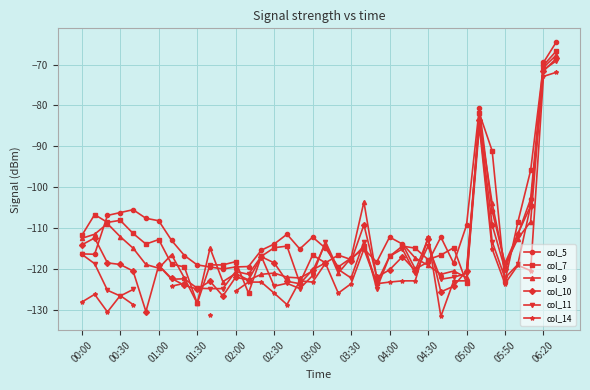

True or false: col_9 and col_10 cross at least once.

True